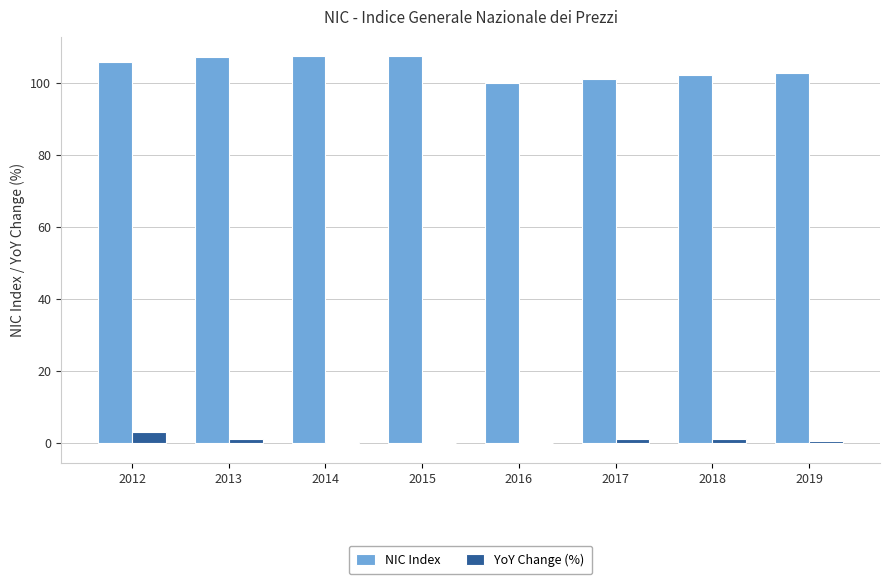

True or false: YoY Change (%) has a value of -0.1 at 2016.

True